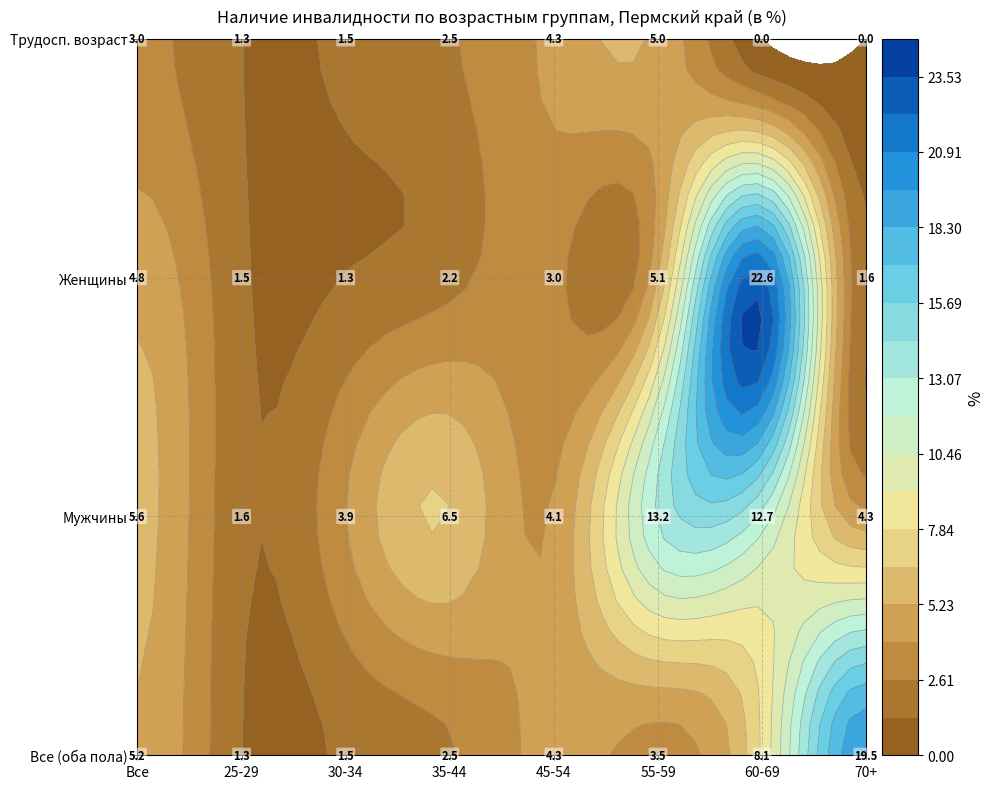

At 30 - 34, list the series in order from smallest to largest.

инвалидность_женщины, инвалидность_всего, инвалидность_трудоспос, инвалидность_мужчины